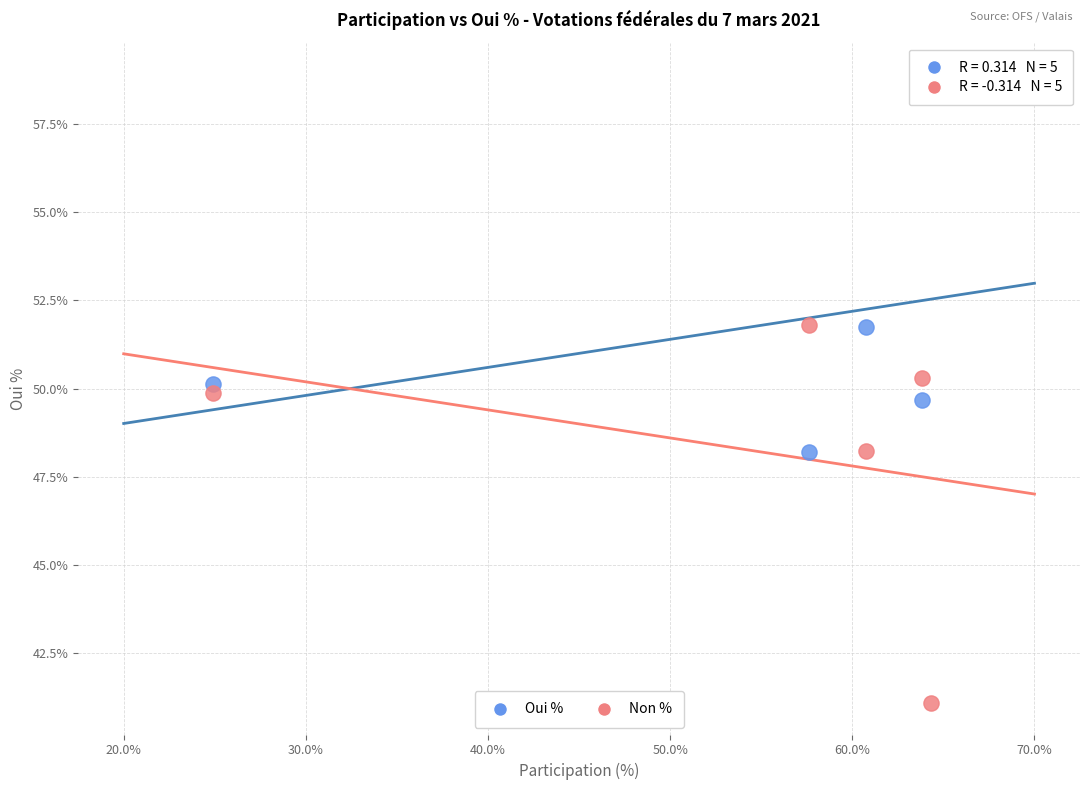

Which series contains the highest Y value?

Oui %